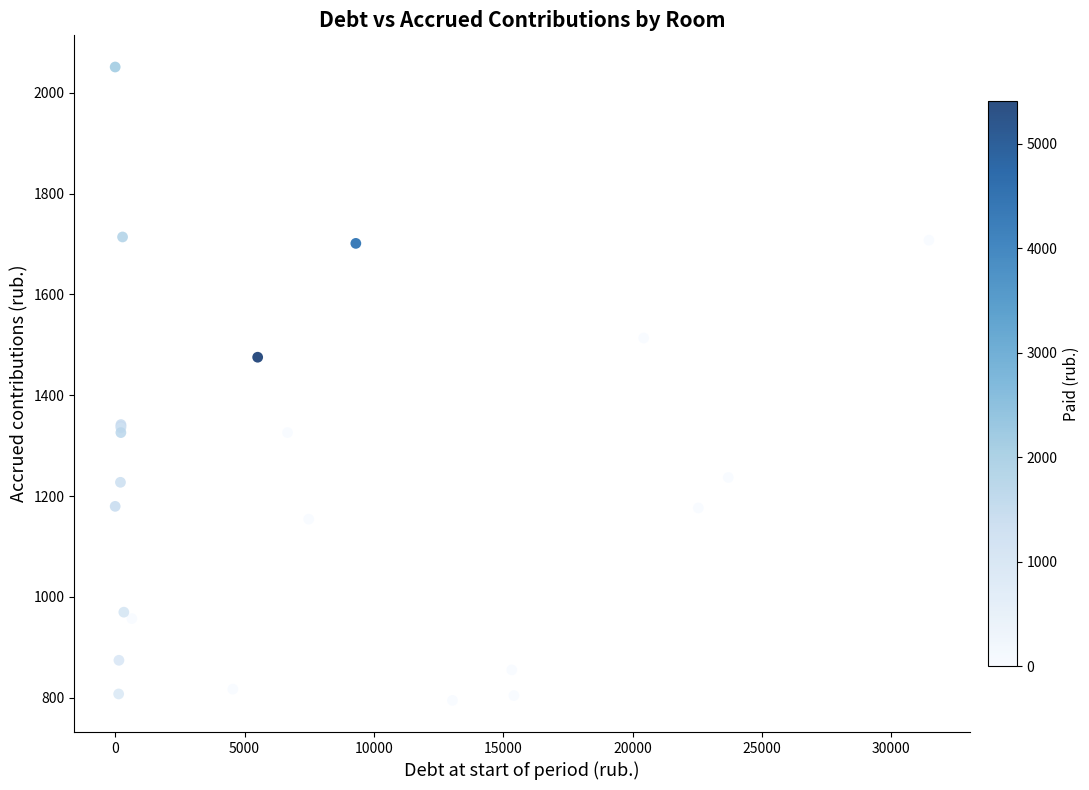

What Y value in the scatter plot is closest to 1423?

1475.5